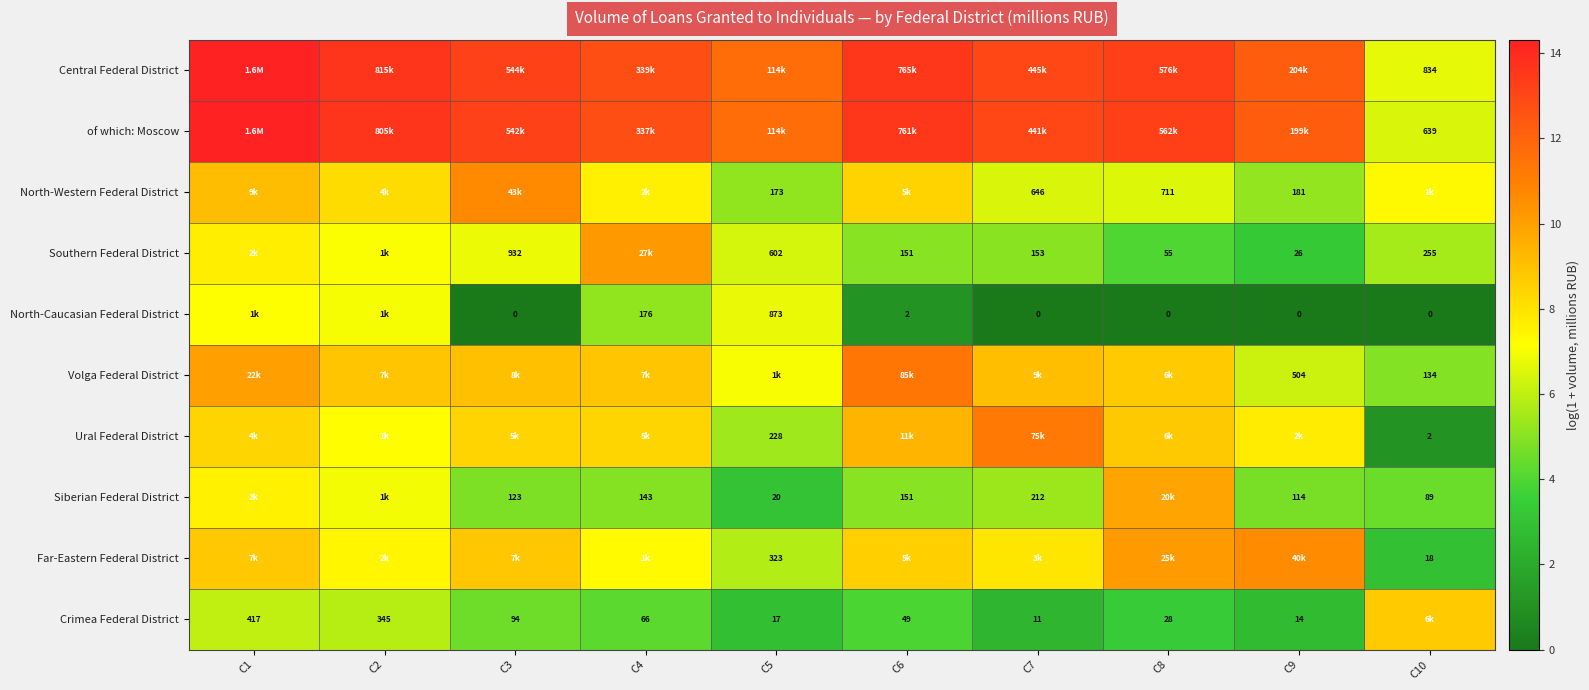

True or false: Ural Federal District has a value of 12.2 at C6.

False